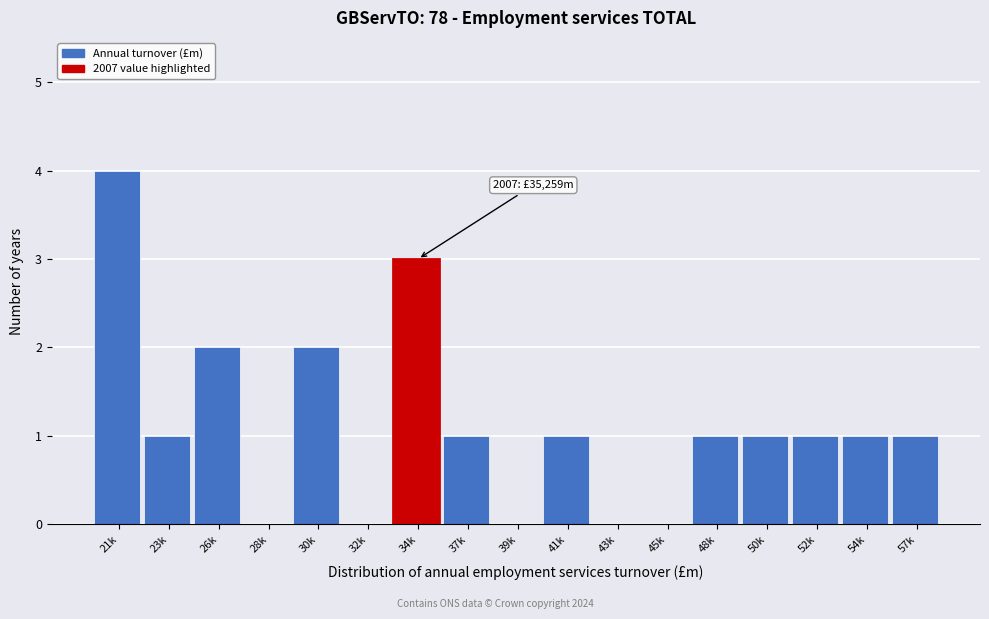

Reading left to right, what are all the values shown in this chart?

21k=4	23k=1	26k=2	28k=0	30k=2	32k=0	34k=3	37k=1	39k=0	41k=1	43k=0	45k=0	48k=1	50k=1	52k=1	54k=1	57k=1